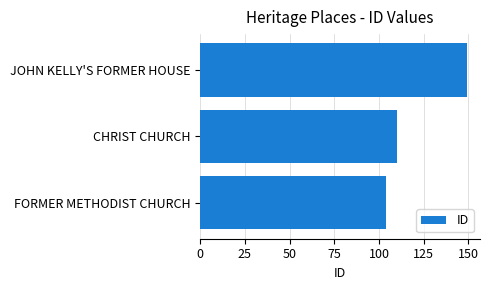

Reading bottom to top, what are all the values shown in this chart?

FORMER METHODIST CHURCH=104	CHRIST CHURCH=110	JOHN KELLY'S FORMER HOUSE=149